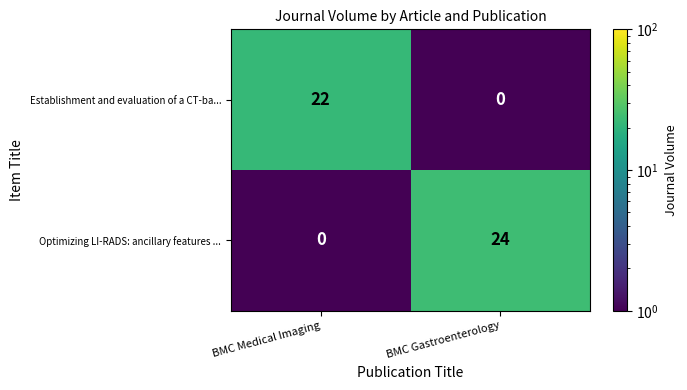

Which series has the largest total across all categories?

Optimizing LI-RADS: ancillary features ...